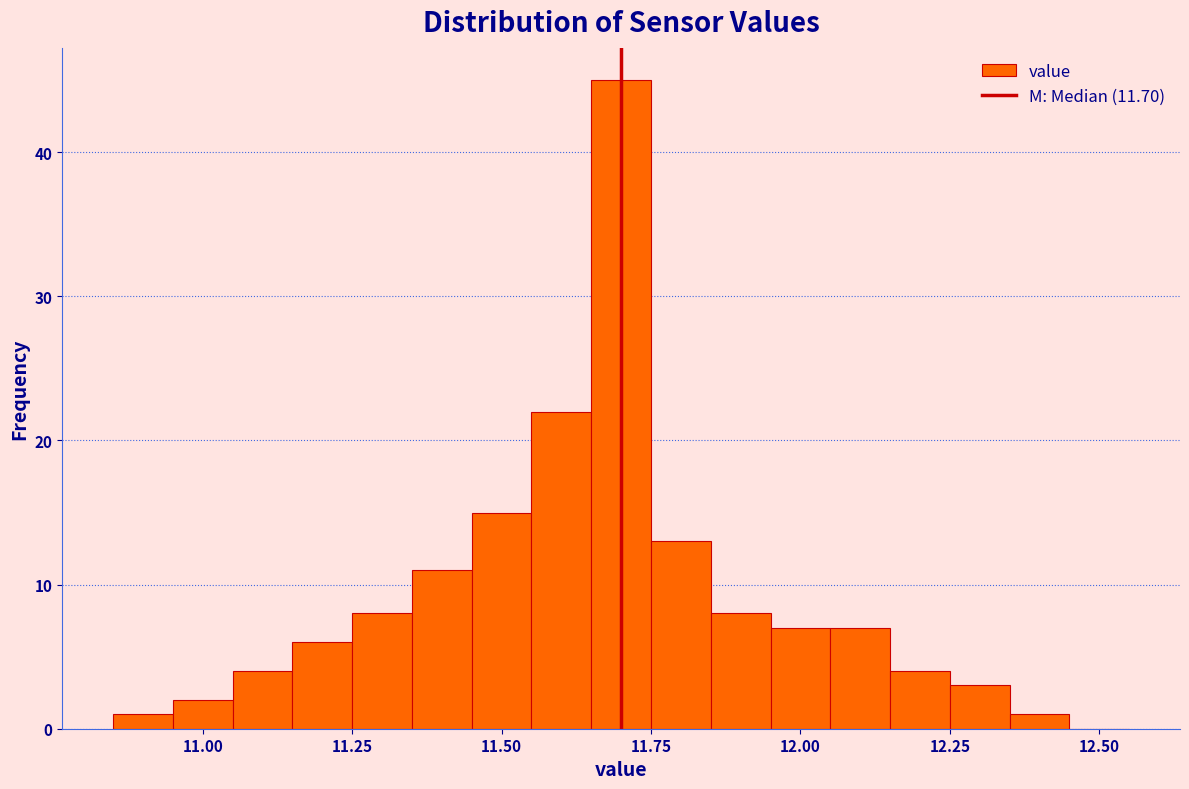

Read against the x-axis, roughly where is the centre of the tallest bar?

11.70